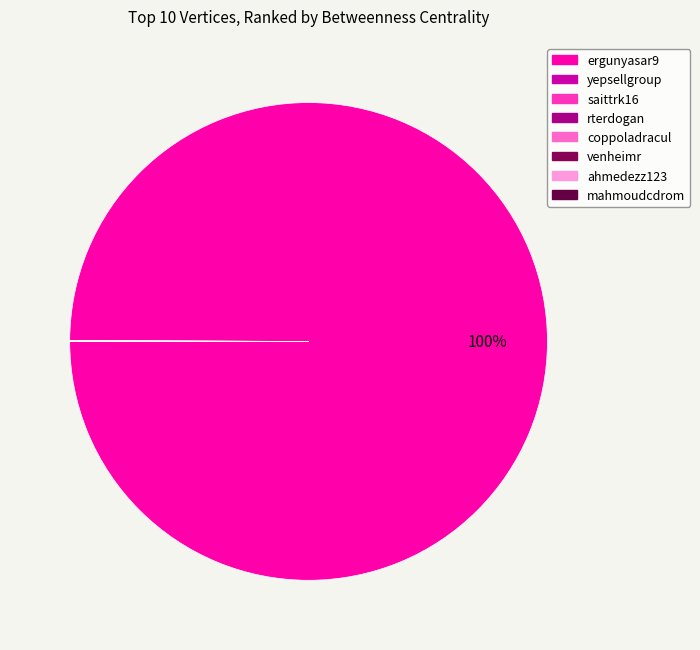

The mahmoudcdrom slice represents 12% of the pie. True or false?

False